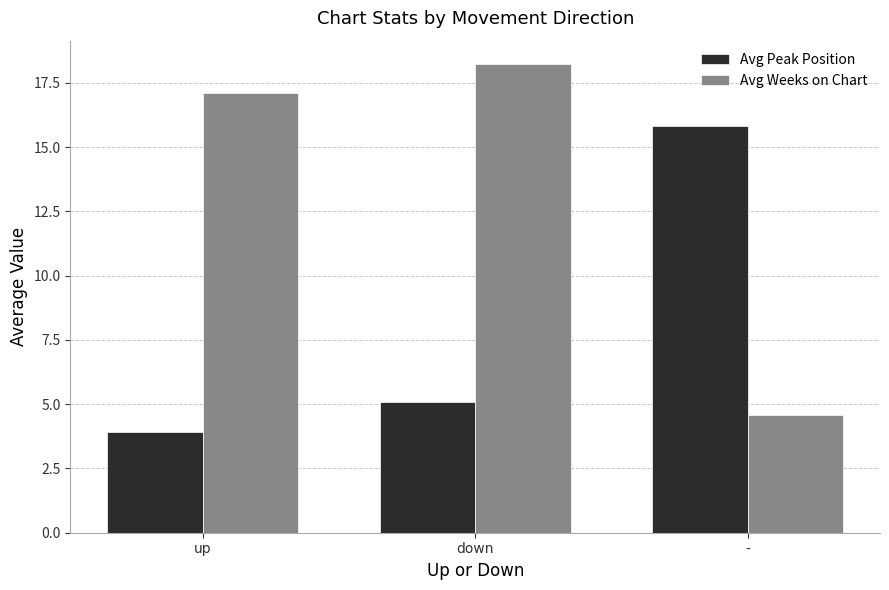

Between up and down, which series saw the biggest shift?

Avg Peak Position